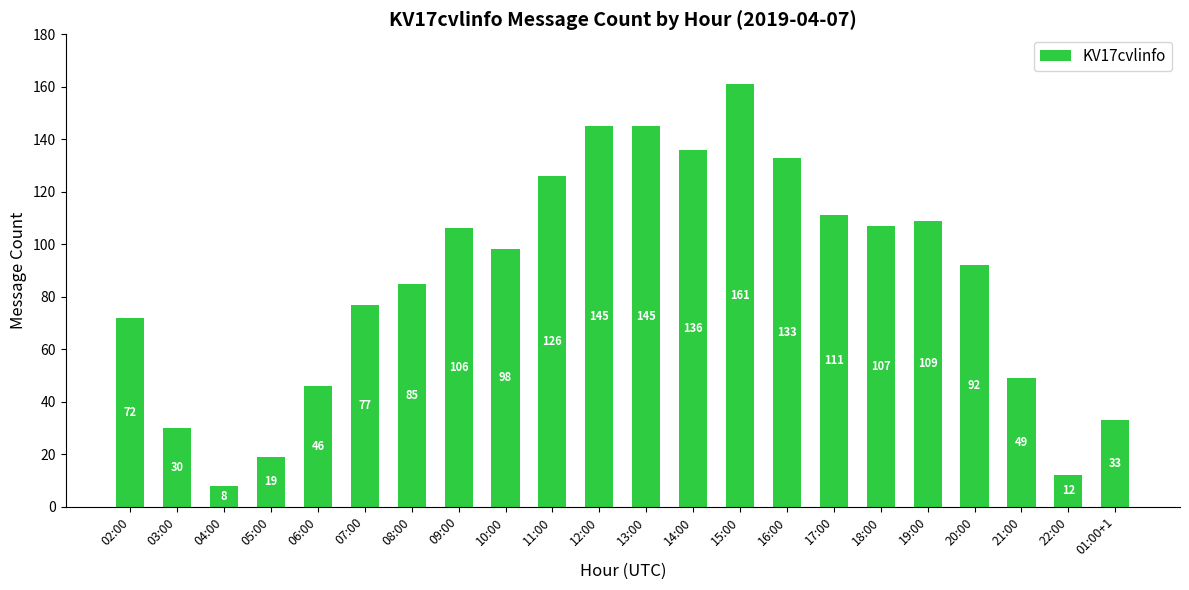

What is the ratio of the value at 11:00 to the value at 22:00?

10.5